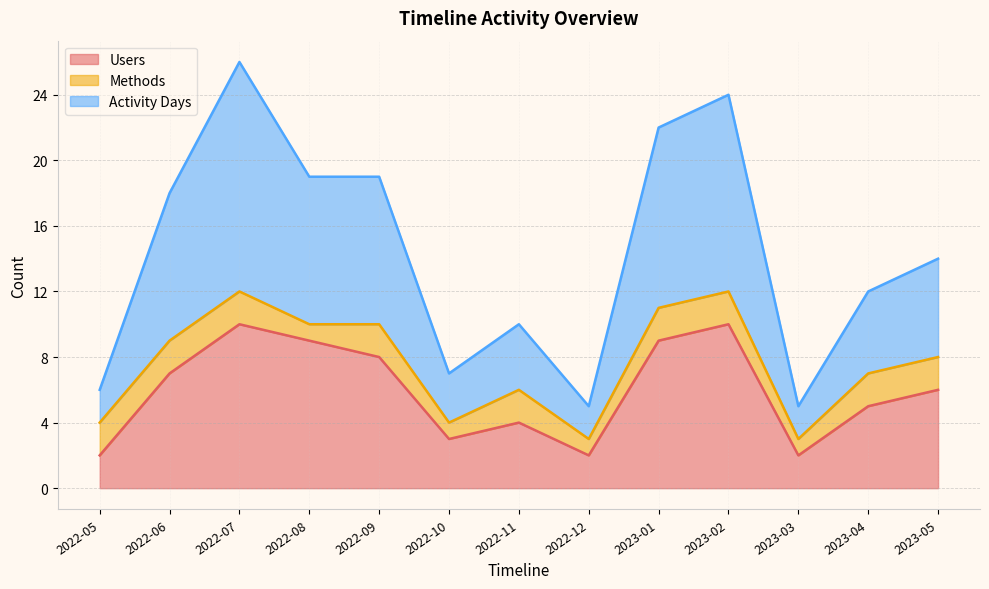

What is the difference between the Activity Days values at 2022-12 and 2022-10?

2